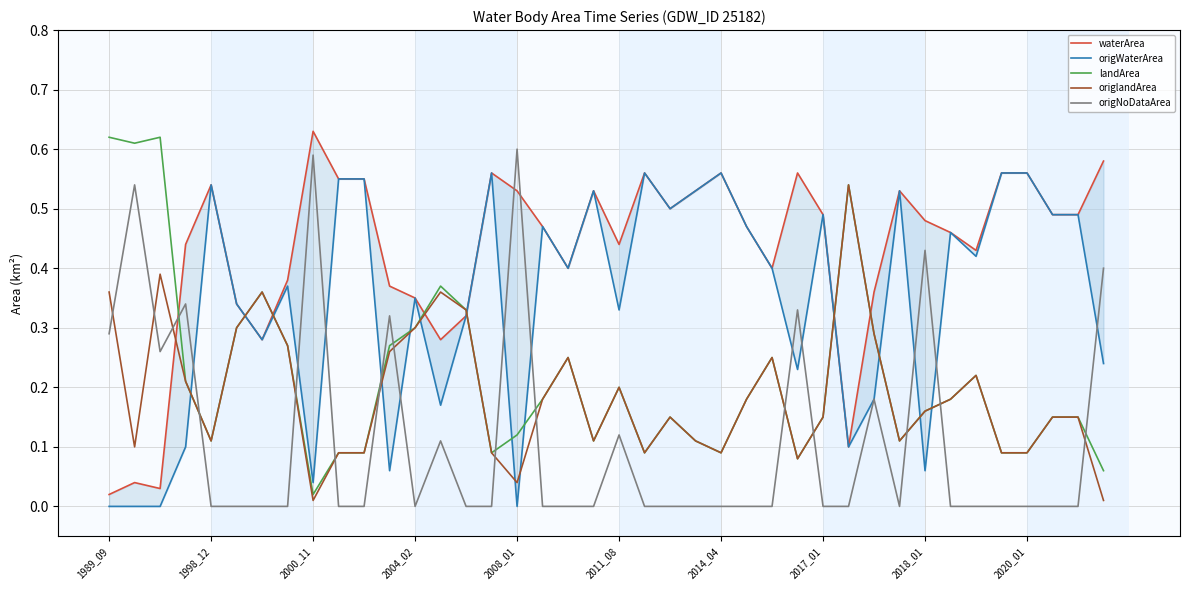

At 31, list the series in order from largest to smallest.

waterArea, origWaterArea, landArea, origlandArea, origNoDataArea